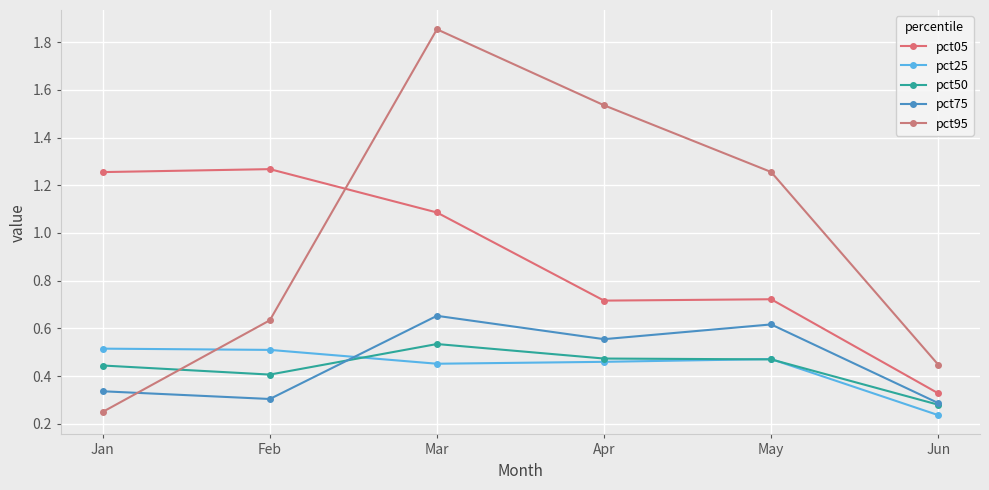

At which category does the chart reach its peak across all series?

Mar